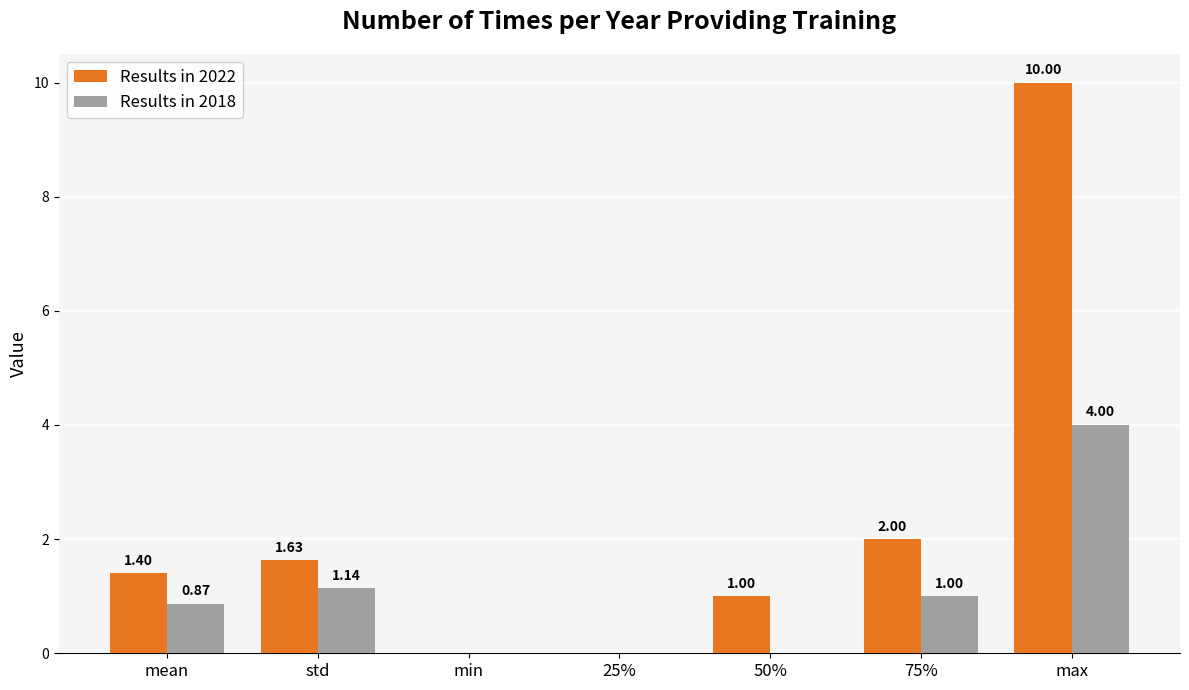

Which series has the largest total across all categories?

Results in 2022